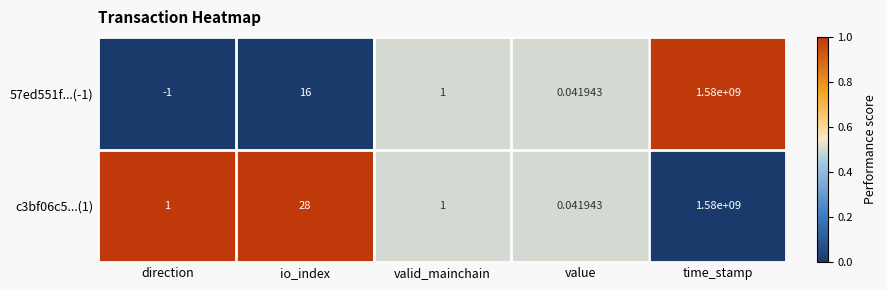

What is the difference between the highest and lowest values at io_index?

12.0